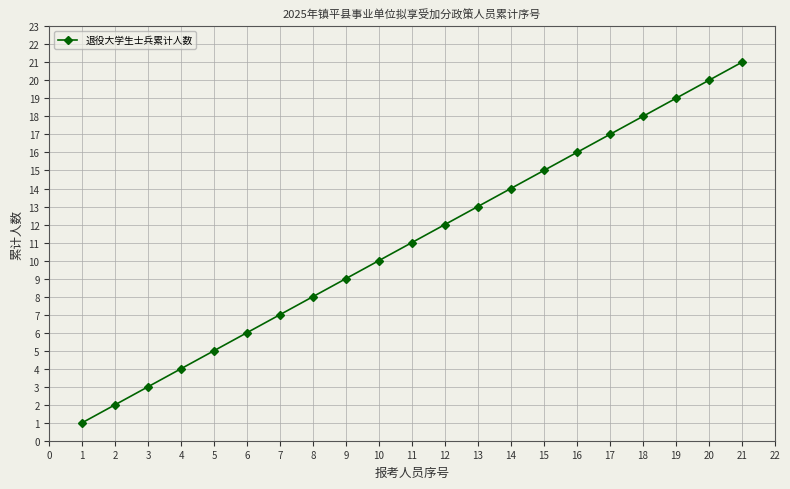

What is the ratio of the value at 10 to the value at 2?

5.0